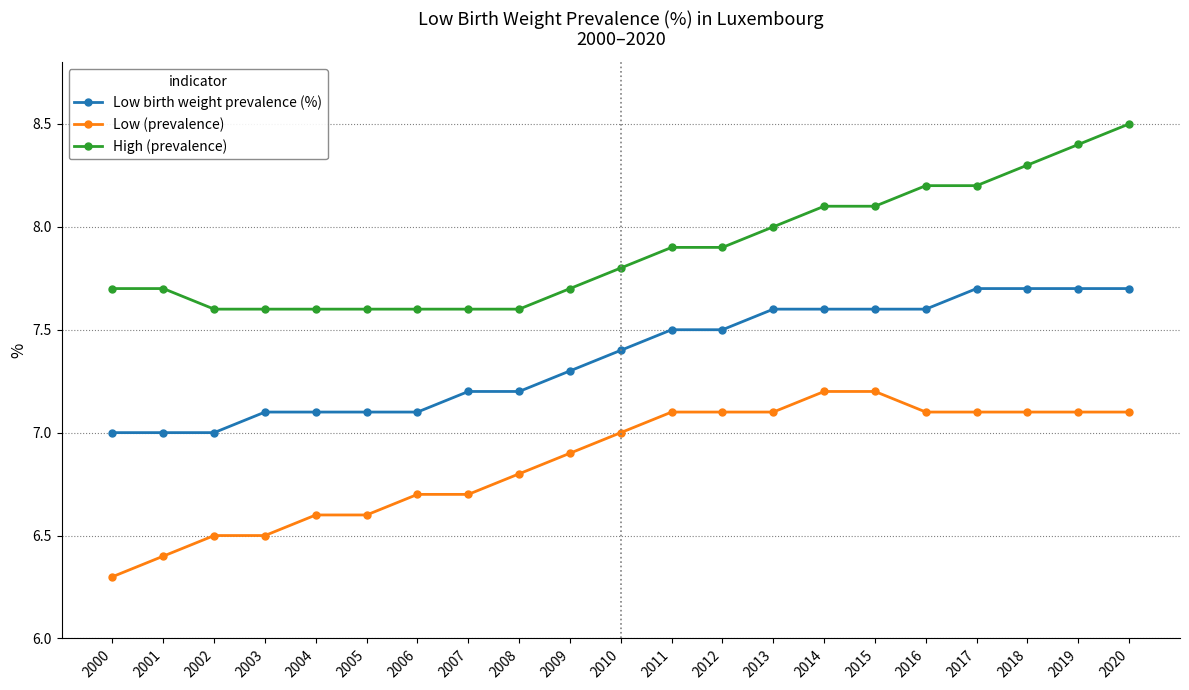

At 2009, list the series in order from largest to smallest.

High (prevalence), Low birth weight prevalence (%), Low (prevalence)